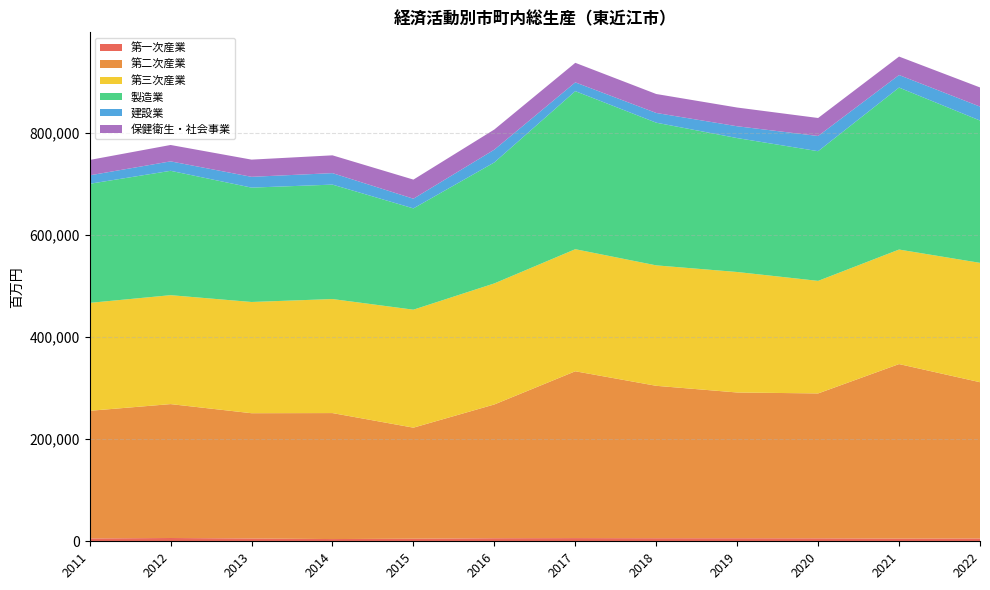

Reading left to right, what are all the values shown in this chart?

第一次産業: 5568	6430	5518	4364	5096	5986	6247	6010	5992	5804	5299	5509
第二次産業: 250167	262445	245490	246912	217594	262190	326960	298704	285635	283973	342028	306263
第三次産業: 211531	213476	217996	223490	231202	237248	239243	236041	236139	220592	224443	233917
製造業: 233352	243734	224143	224274	198540	237106	309770	279632	262473	254161	317451	278919
建設業: 16570	18510	21159	22494	18974	25084	17190	19072	23163	29812	24578	27345
保健衛生・社会事業: 30153	32109	33703	34877	37435	39447	38325	37144	36692	35252	36182	37516